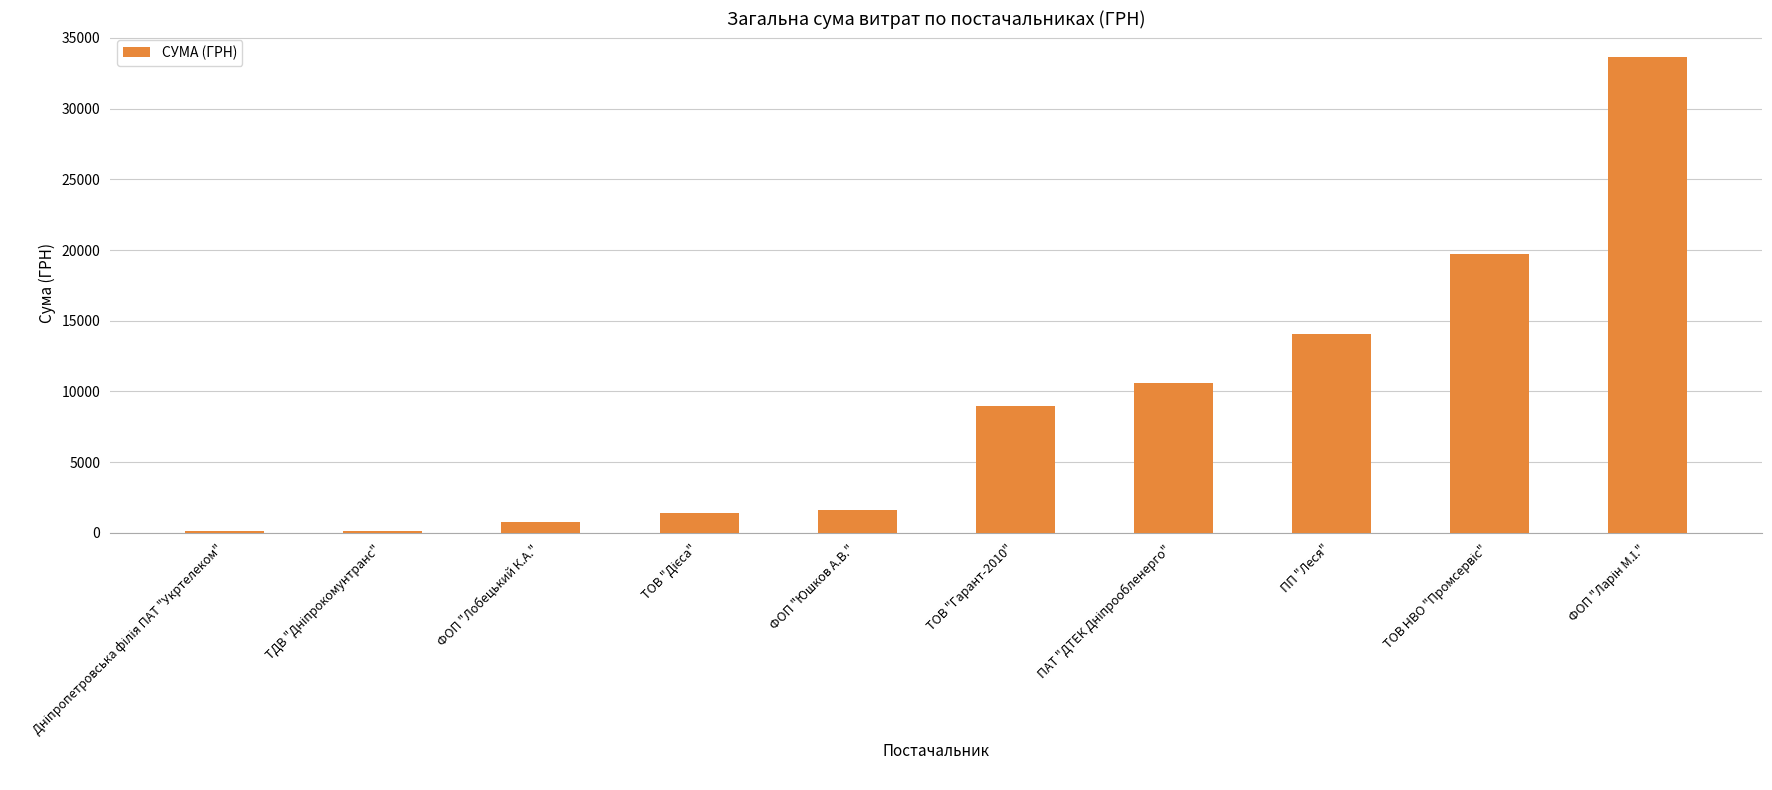

Is it true that the value at ФОП "Юшков А.В." is 2950.4?

False